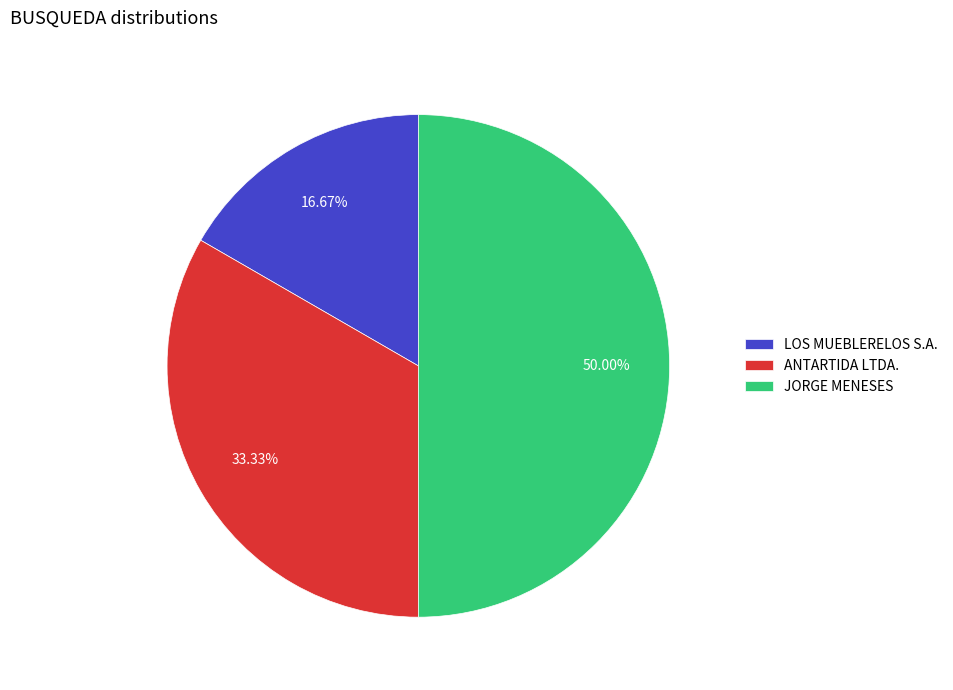

To the nearest percent, what is the combined percentage of ANTARTIDA LTDA. and JORGE MENESES?

83%